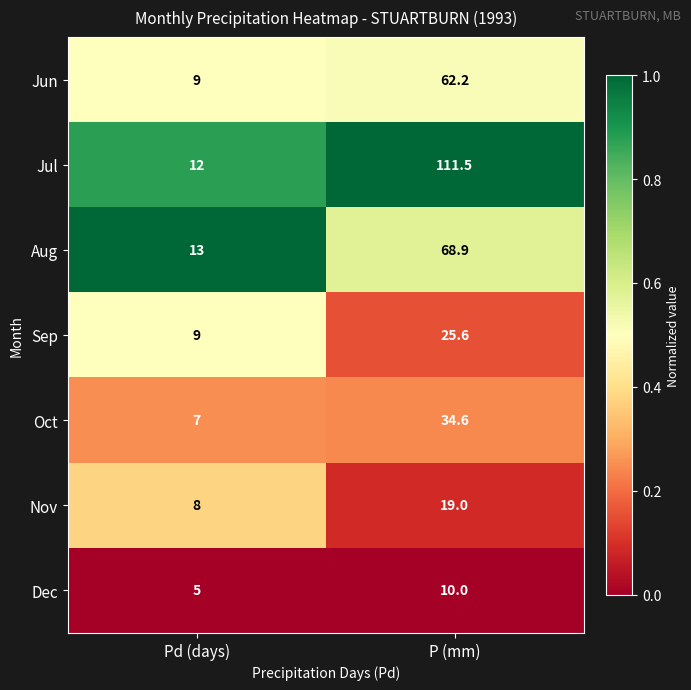

Which series changed the most between Pd (days) and P (mm)?

Jul